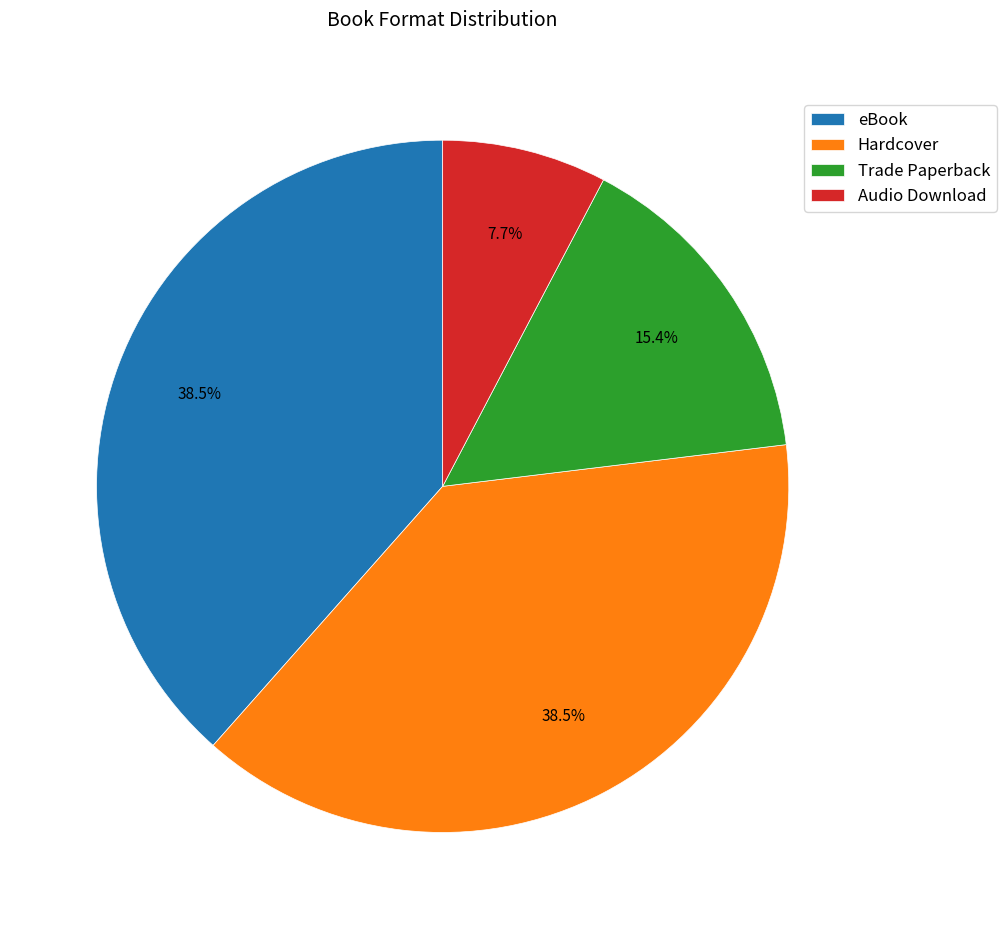

What is the smallest slice in the pie chart?

Audio Download